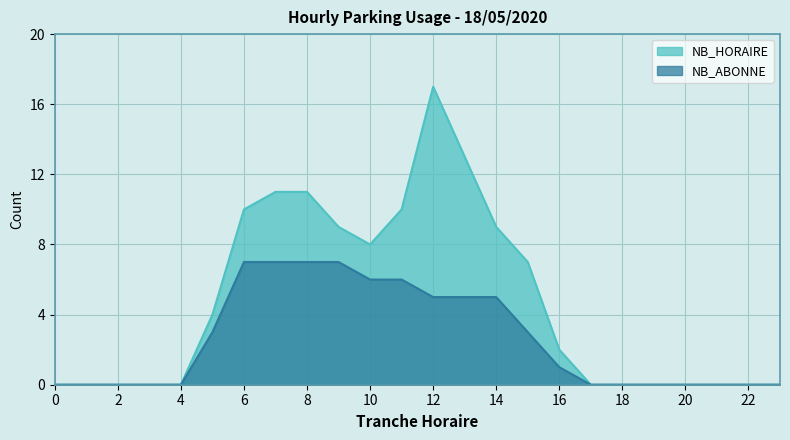

What is the value of the NB_HORAIRE point at the 12th from the left?

10